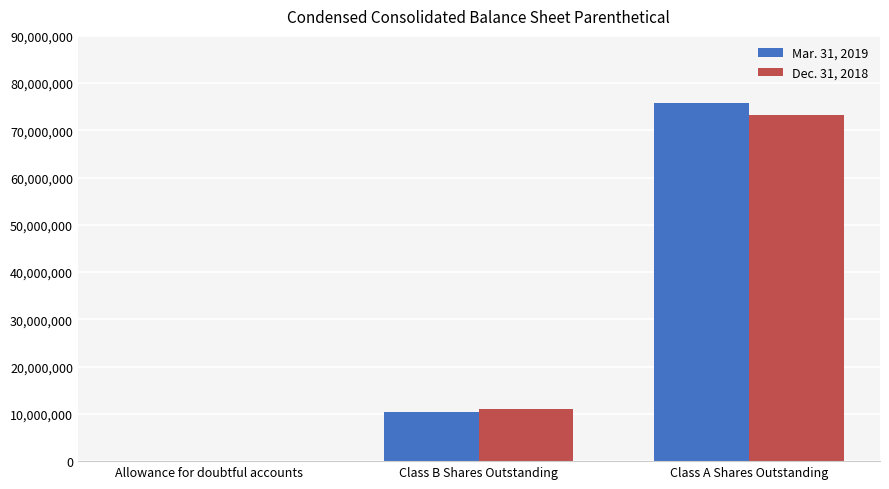

The value of Mar. 31, 2019 at Class A Shares Outstanding is 49332740. True or false?

False